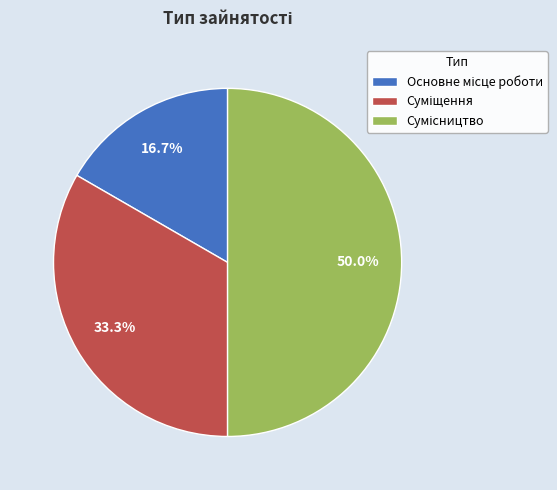

The Суміщення slice represents 21% of the pie. True or false?

False